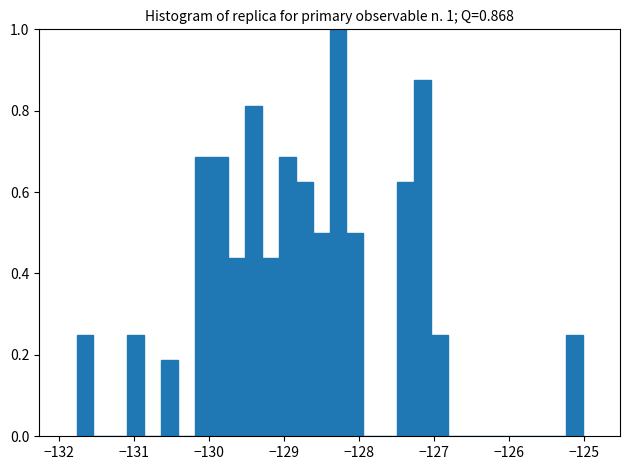

Around what value on the x-axis is the tallest bar? Give the approximate position of its centre, as read against the axis.

-128.3